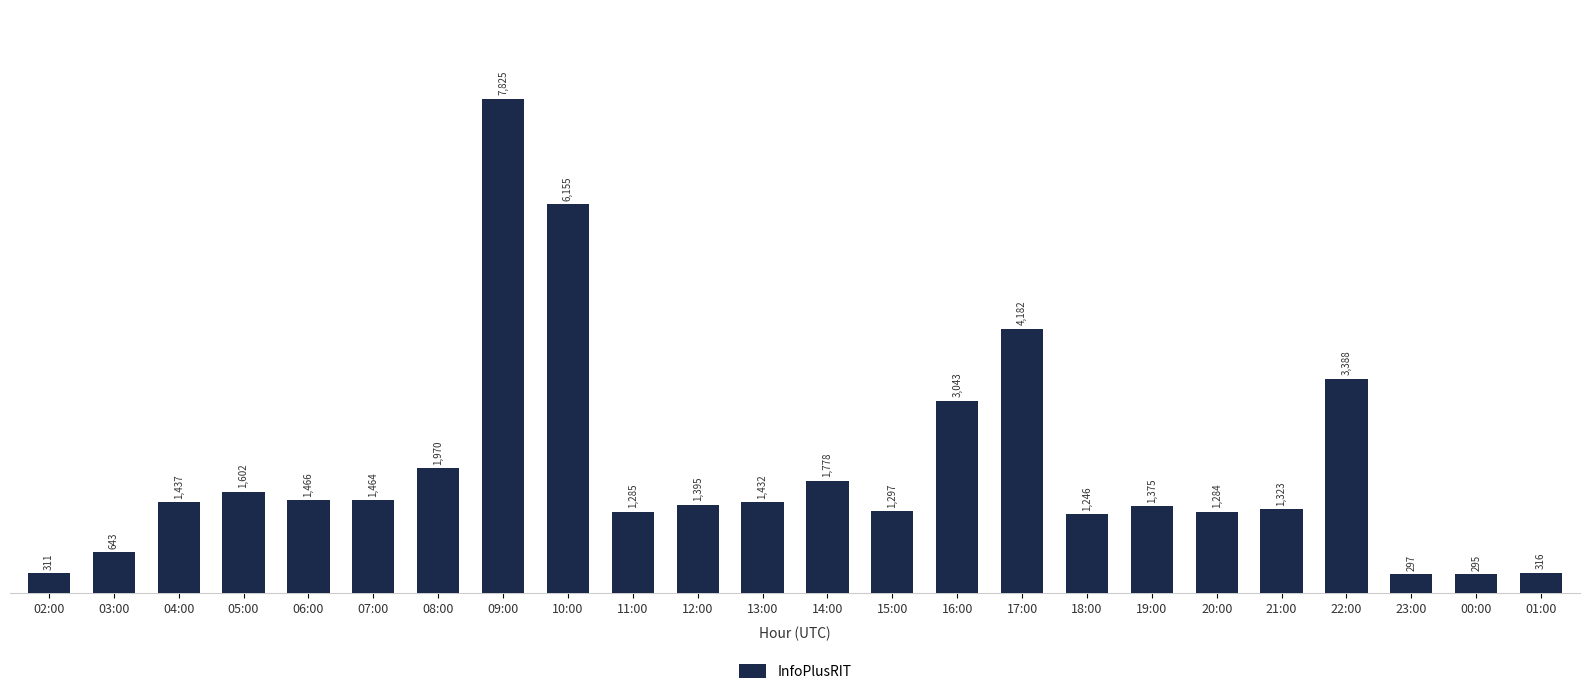

The value at 05:00 is 1602. True or false?

True